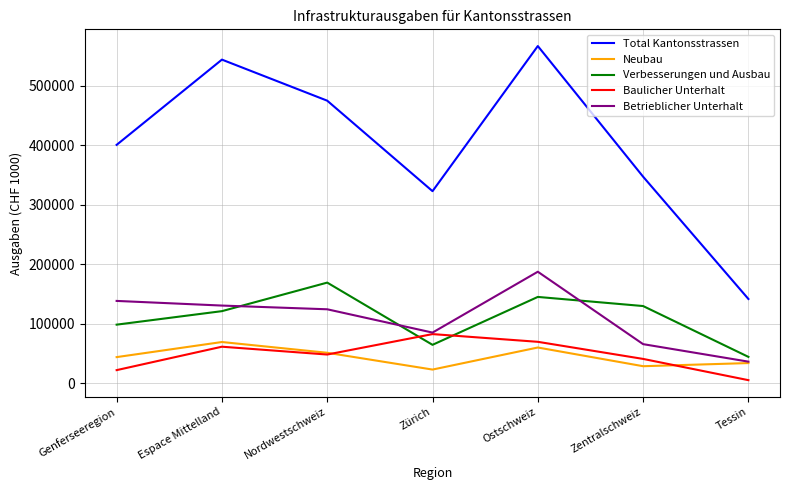

After their last crossing, which series has the higher values: Verbesserungen und Ausbau or Betrieblicher Unterhalt?

Verbesserungen und Ausbau